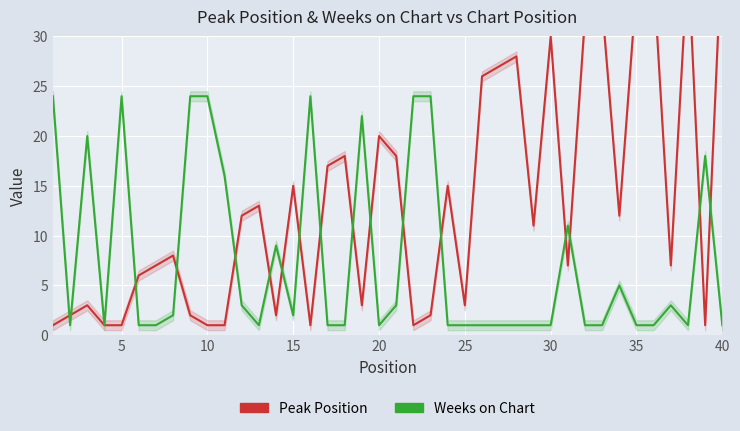

What is the difference between the Weeks on Chart values at 0 and 19?

23